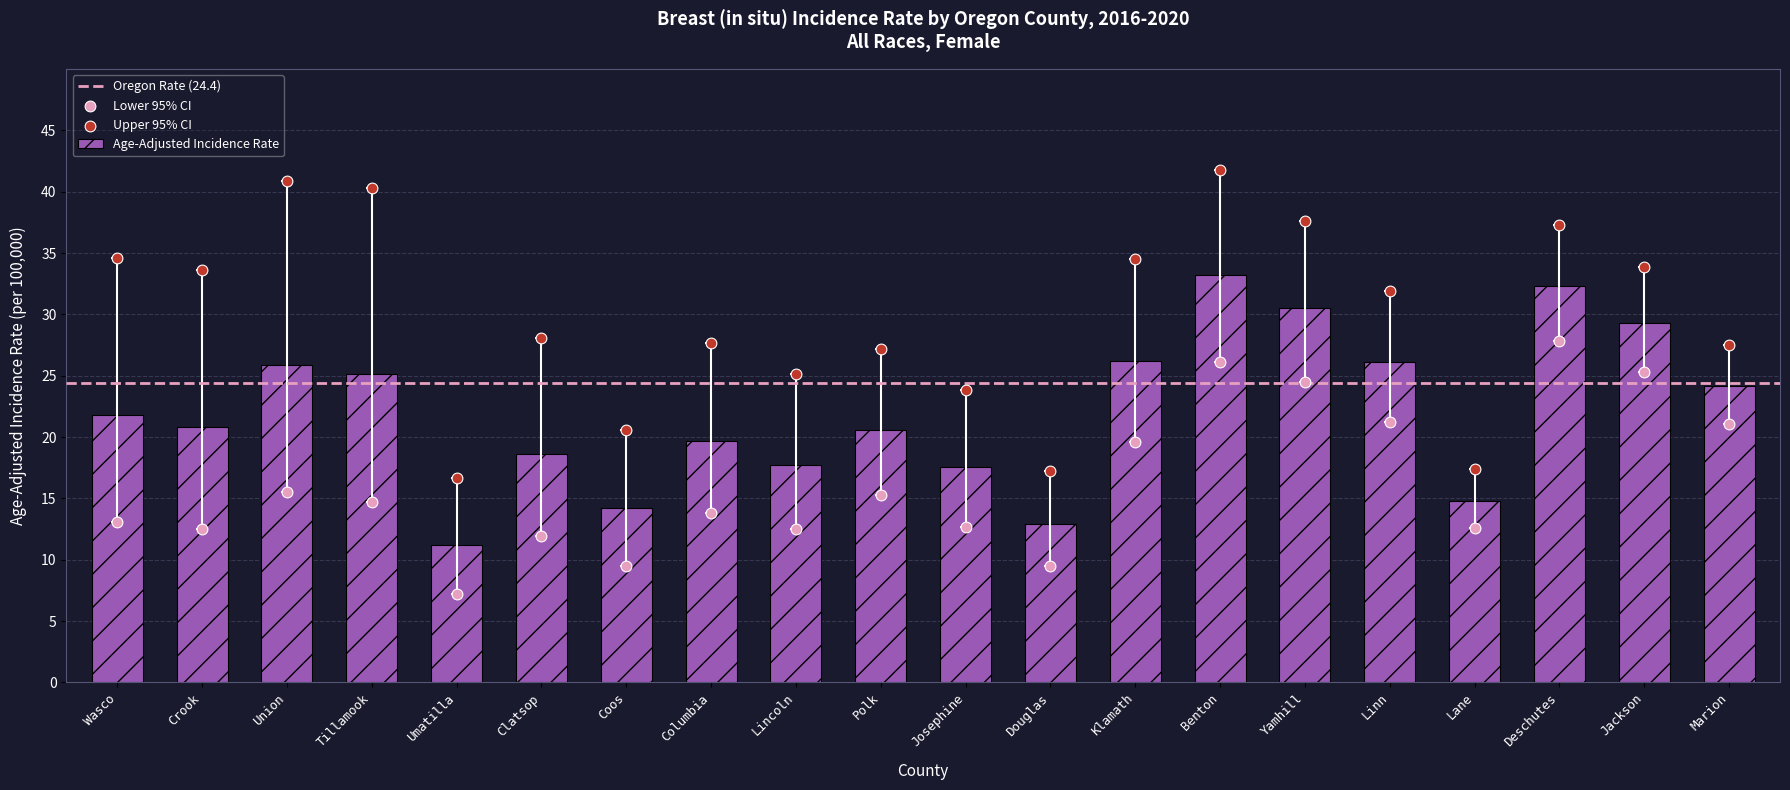

Which series has the widest spread of Y values?

Upper 95% CI